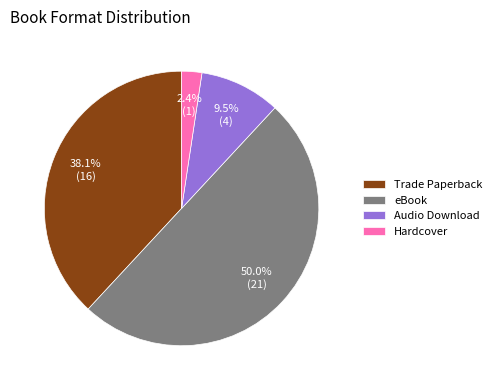

What percentage is the Trade Paperback slice, to the nearest percent?

38%